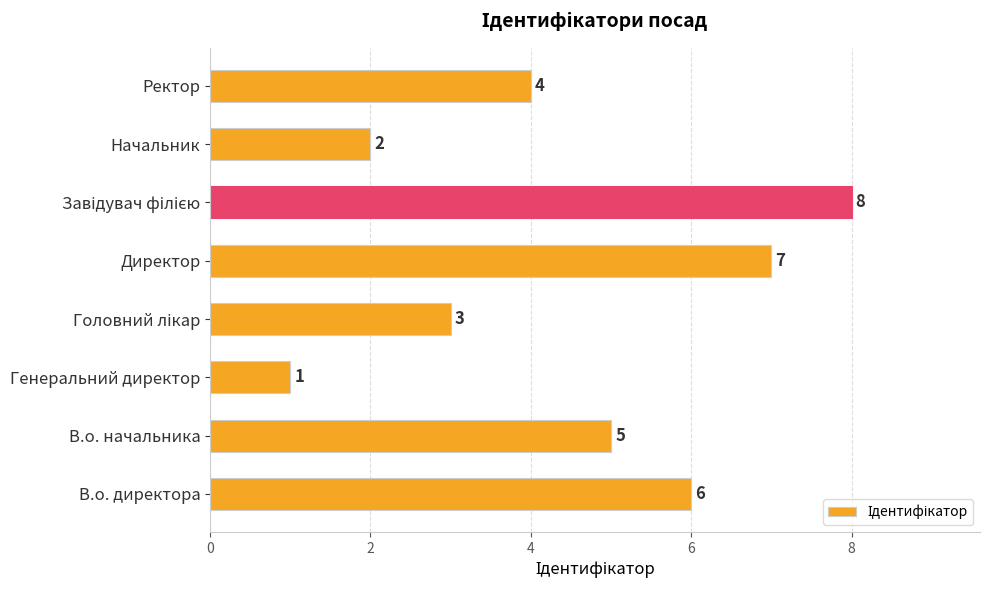

The chart shows a value of 4 at Ректор. True or false?

True